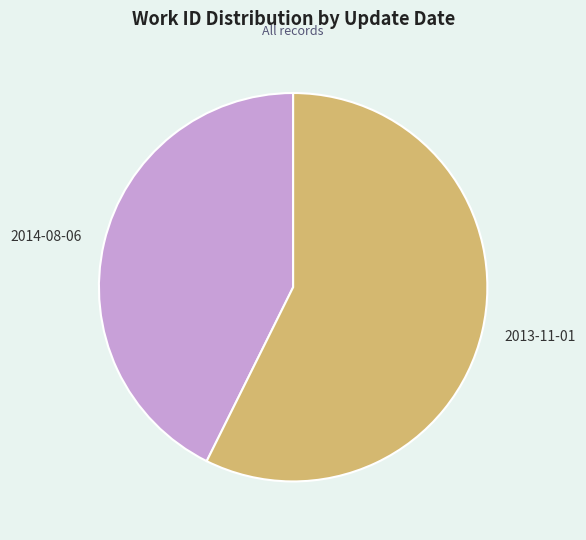

What is the largest slice in the pie chart?

2013-11-01